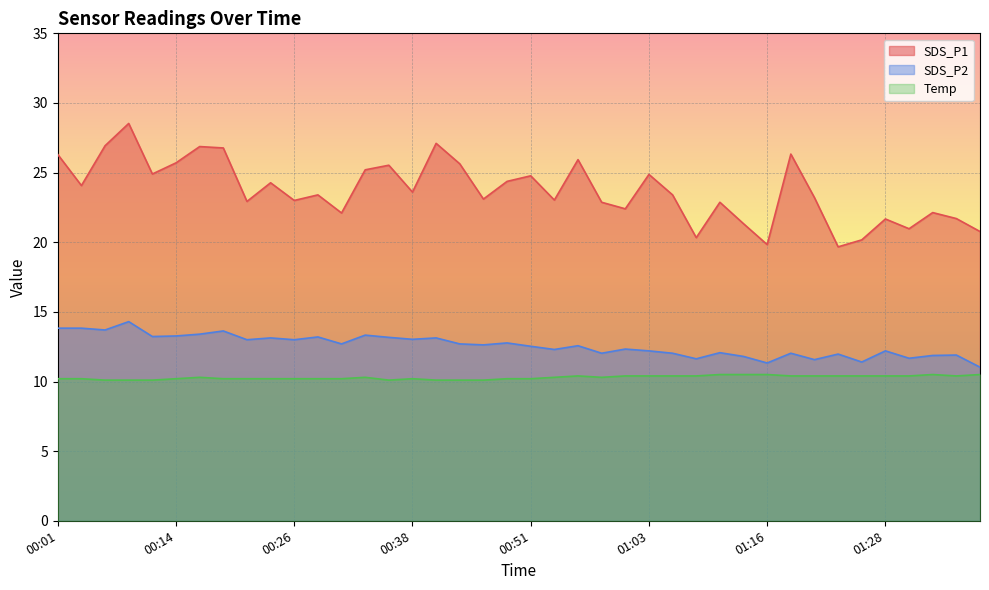

Which has a higher value, 00:48 or 00:34?

00:34